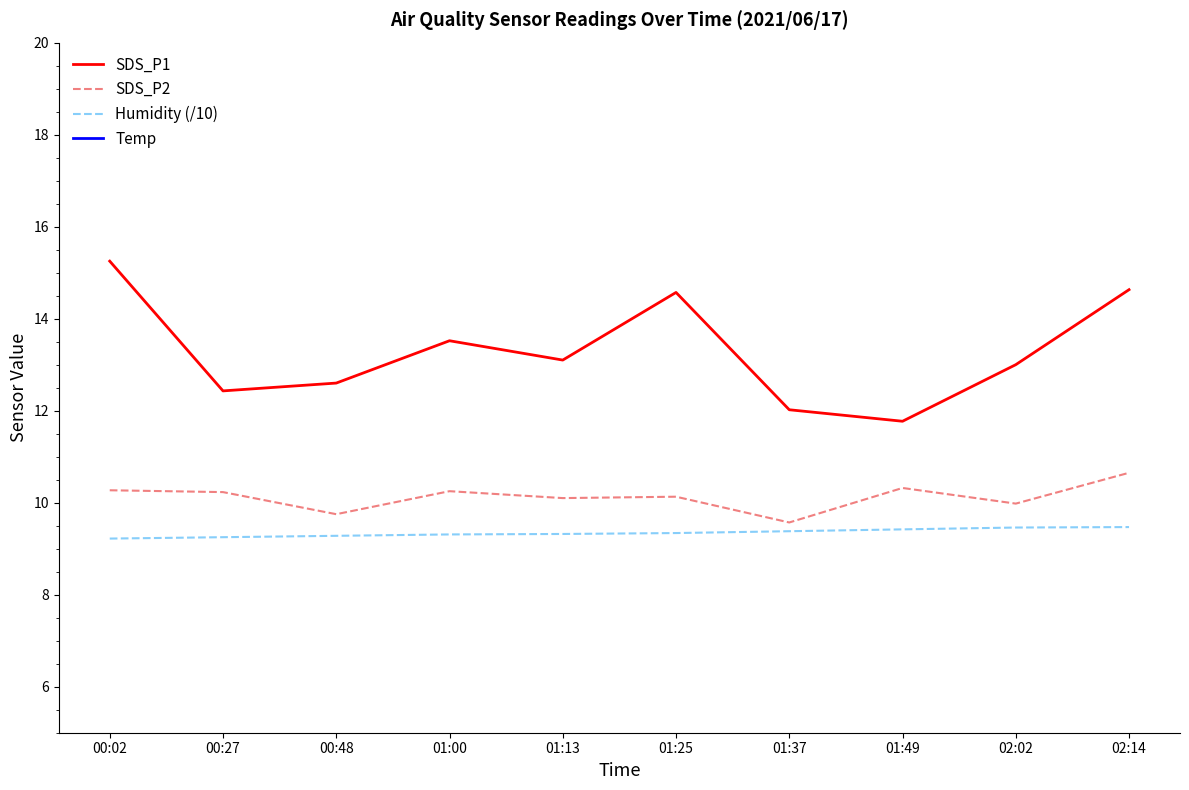

Count the number of data series in this chart.

4